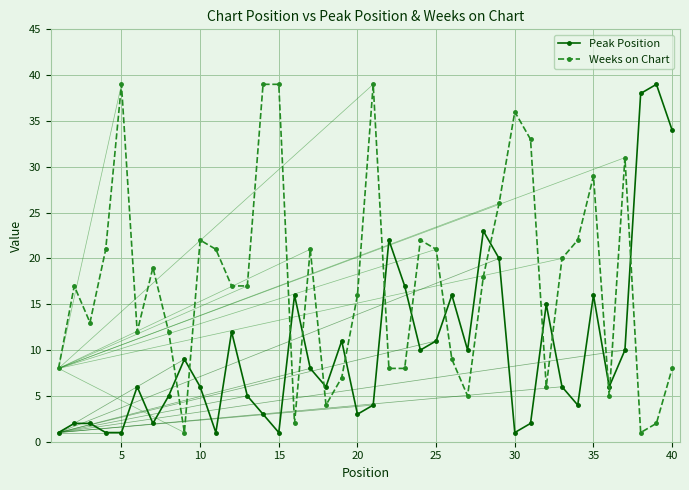

Which series has the largest total across all categories?

Weeks on Chart